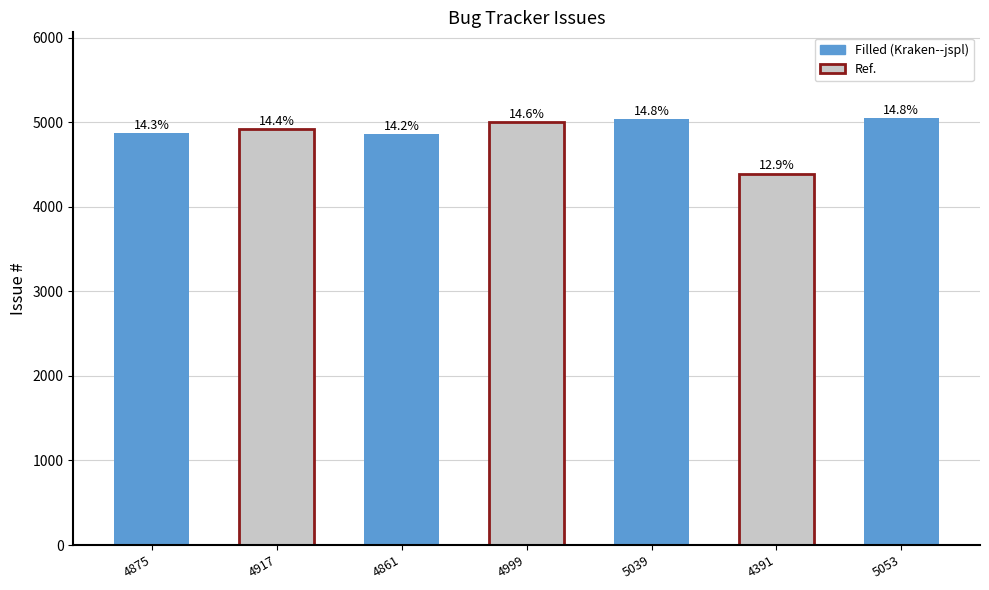

What is the average value?

4876